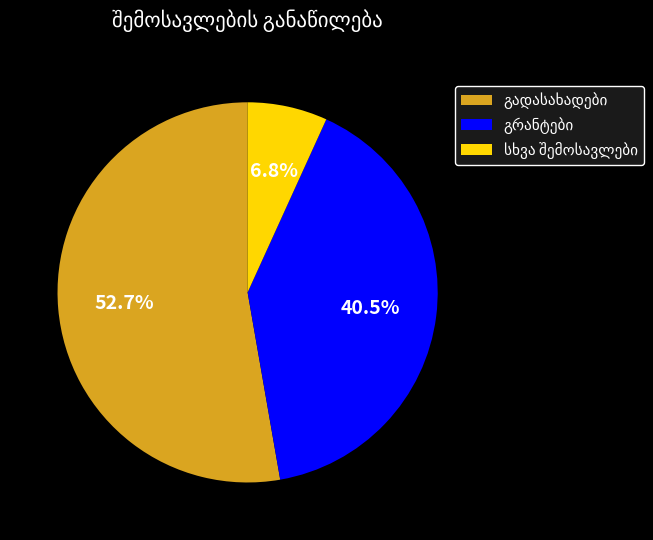

Is there any slice that represents more than half of the pie?

Yes